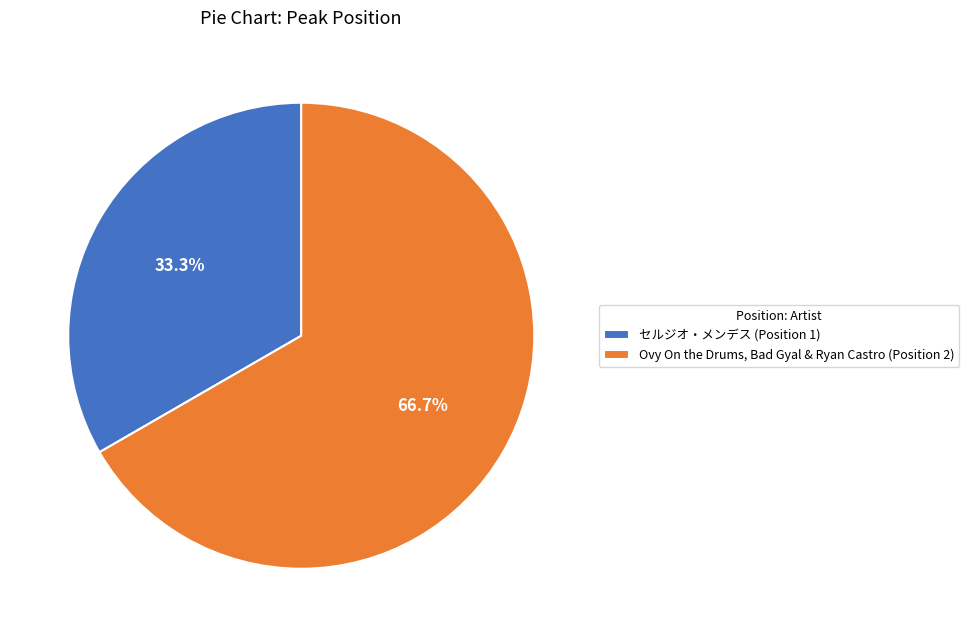

Which slice represents more than half of the pie?

Ovy On the Drums, Bad Gyal & Ryan Castro (Position 2)